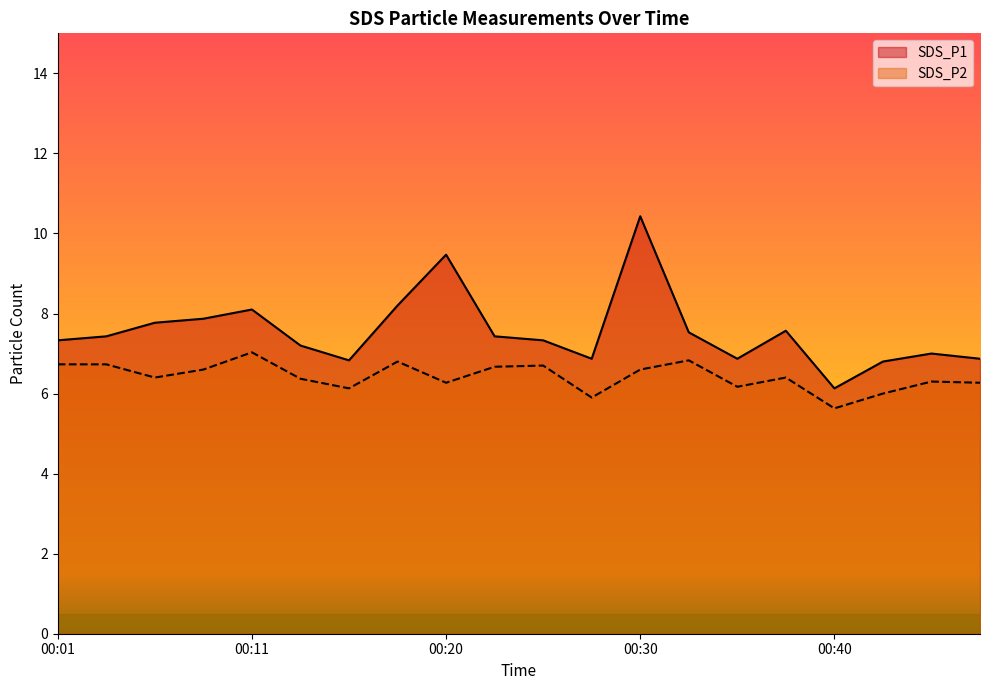

Is the value of SDS_P1 at 00:48 greater than the value of SDS_P2 at 00:30?

Yes